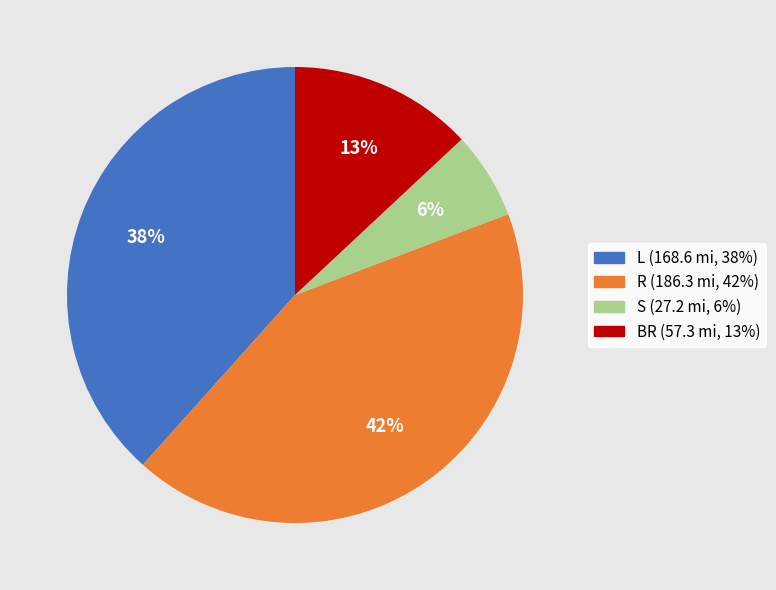

Between BR and L, which is larger?

L